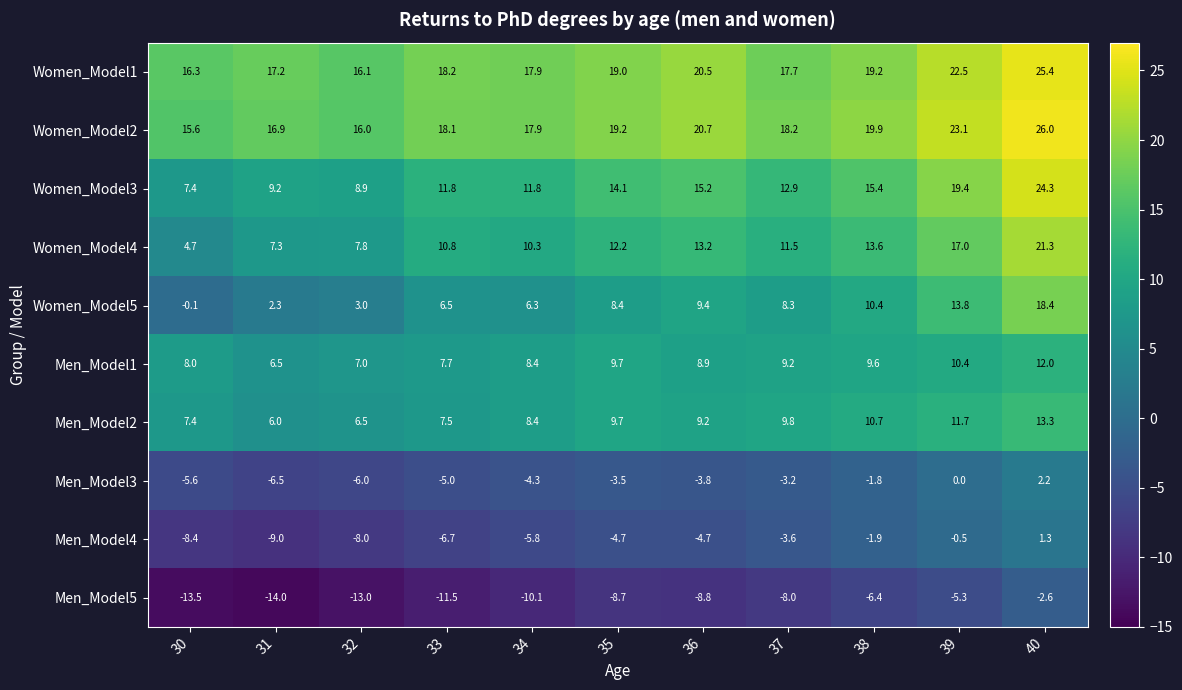

Rank the series by their maximum value, from lowest to highest.

Men_Model5, Men_Model4, Men_Model3, Men_Model1, Men_Model2, Women_Model5, Women_Model4, Women_Model3, Women_Model1, Women_Model2